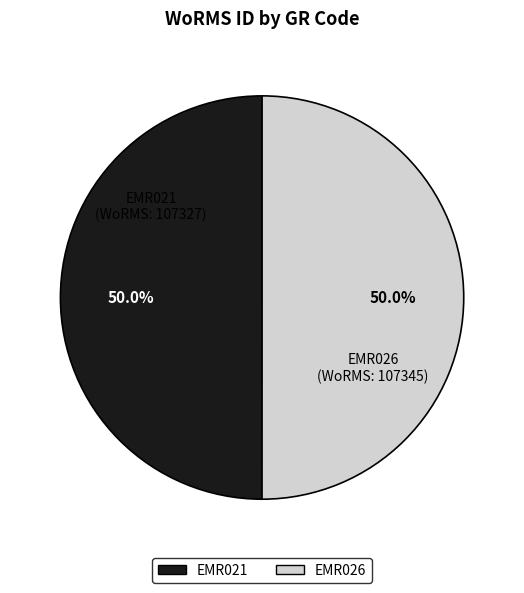

How many segments does this pie chart have?

2